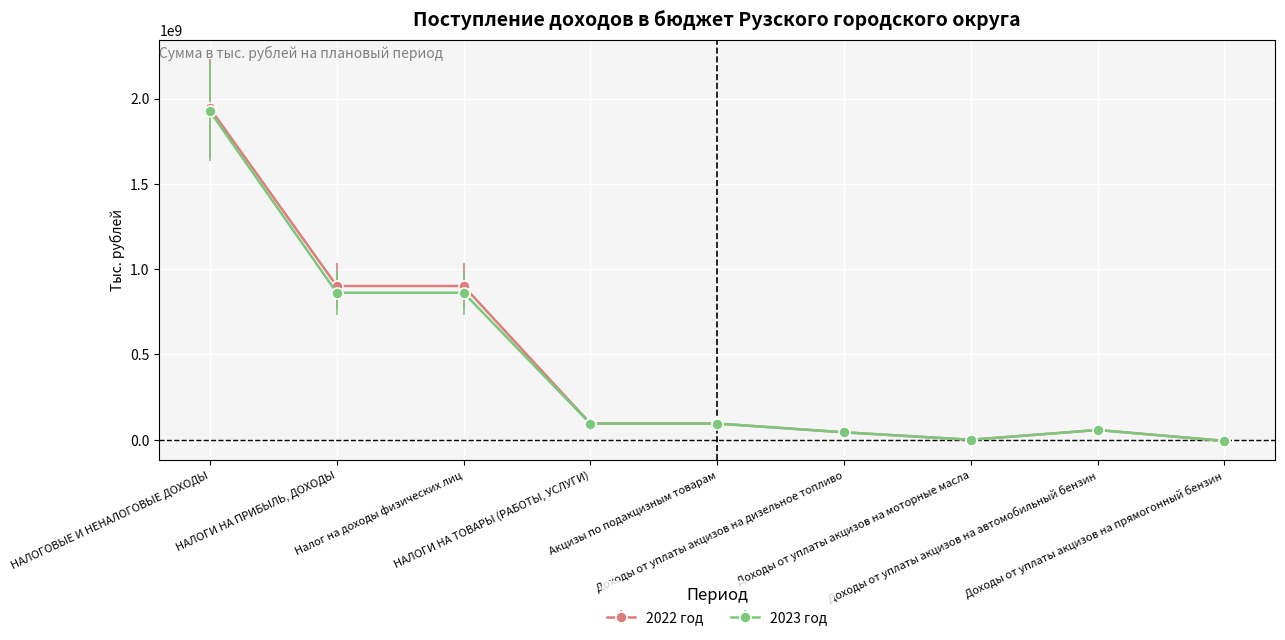

True or false: 2022 год has more than 0 interior local peaks.

True